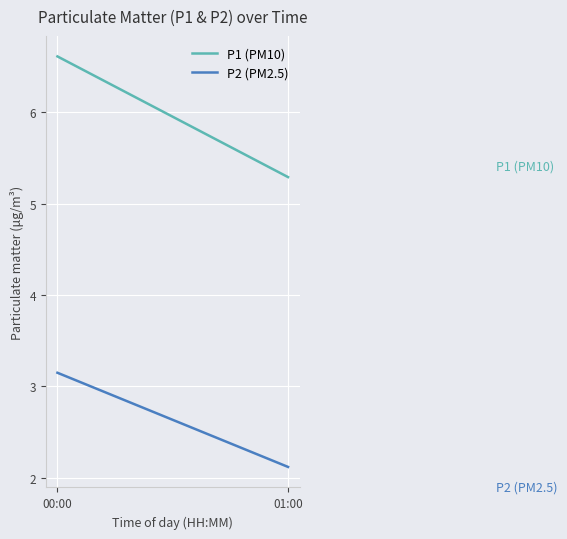

What is the sum of the P1 (PM10) values at 00:00 and 01:00?

11.9